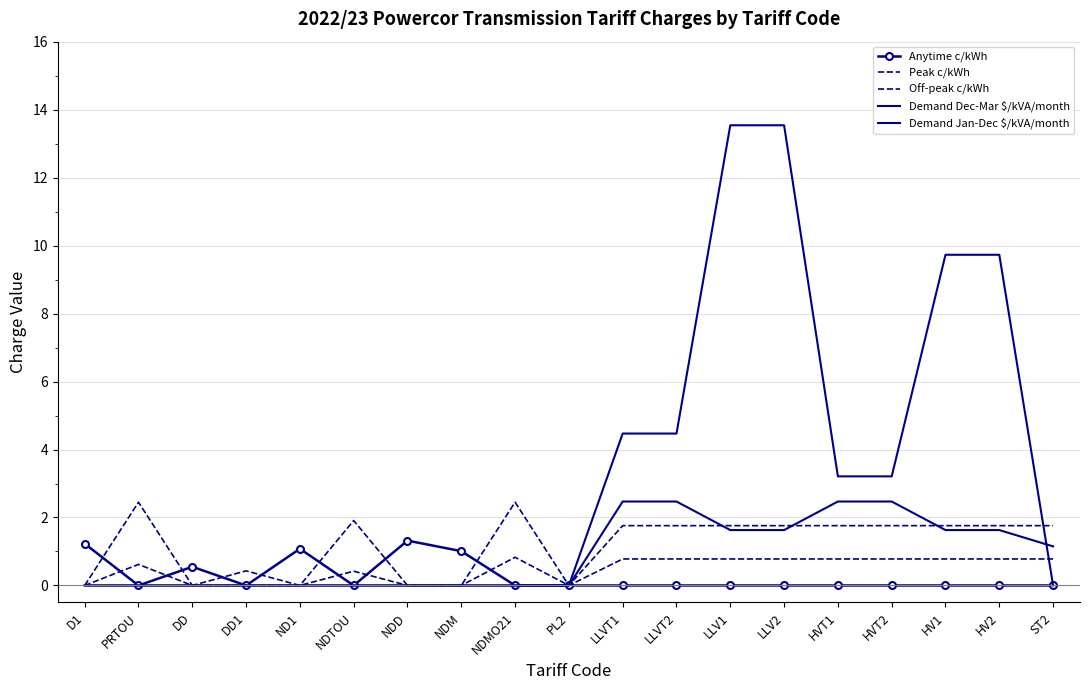

True or false: Demand Dec-Mar $/kVA/month and Off-peak c/kWh intersect in this chart.

True